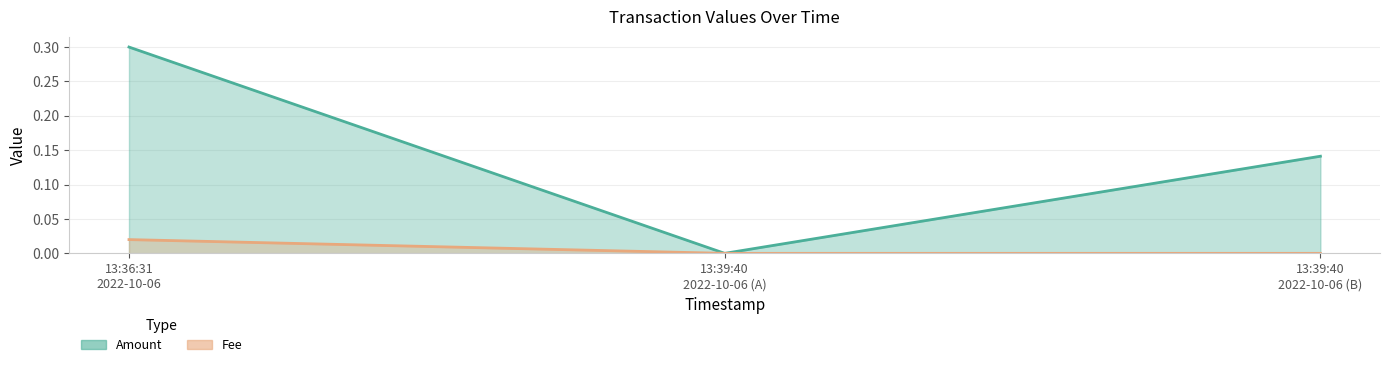

Reading left to right, what are all the values shown in this chart?

Amount: 0.3	0.0	0.1
Fee: 0.0	0.0	0.0